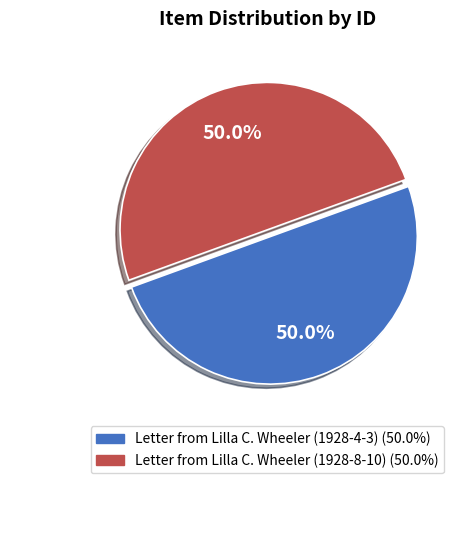

Combined, do Letter from Lilla C. Wheeler (1928-4-3) and Letter from Lilla C. Wheeler (1928-8-10) account for over 50%?

Yes